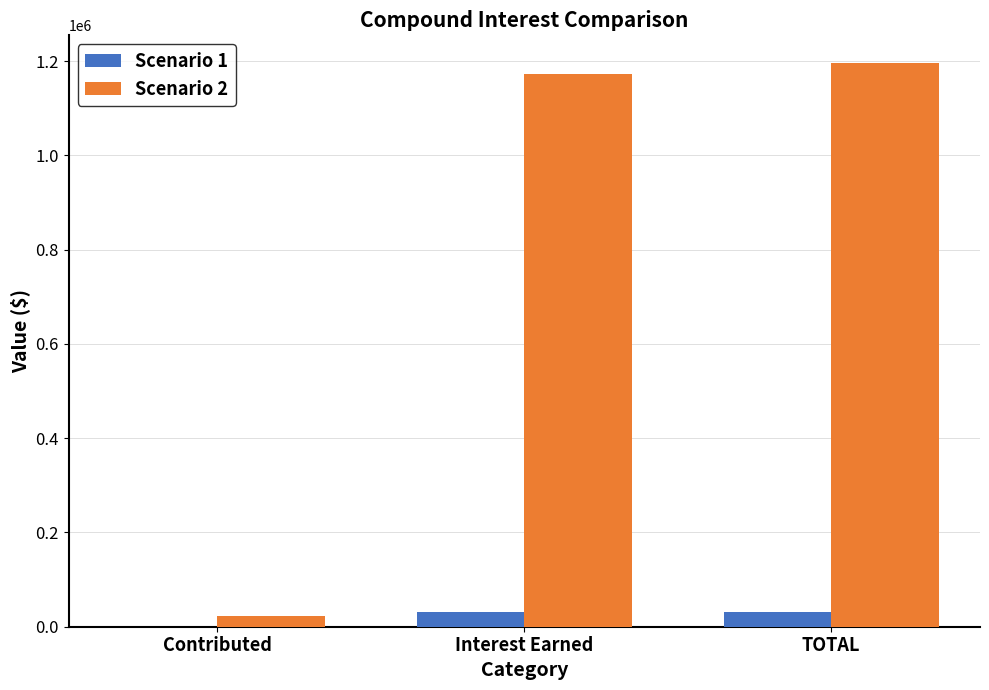

Which series has the largest total across all categories?

Scenario 2